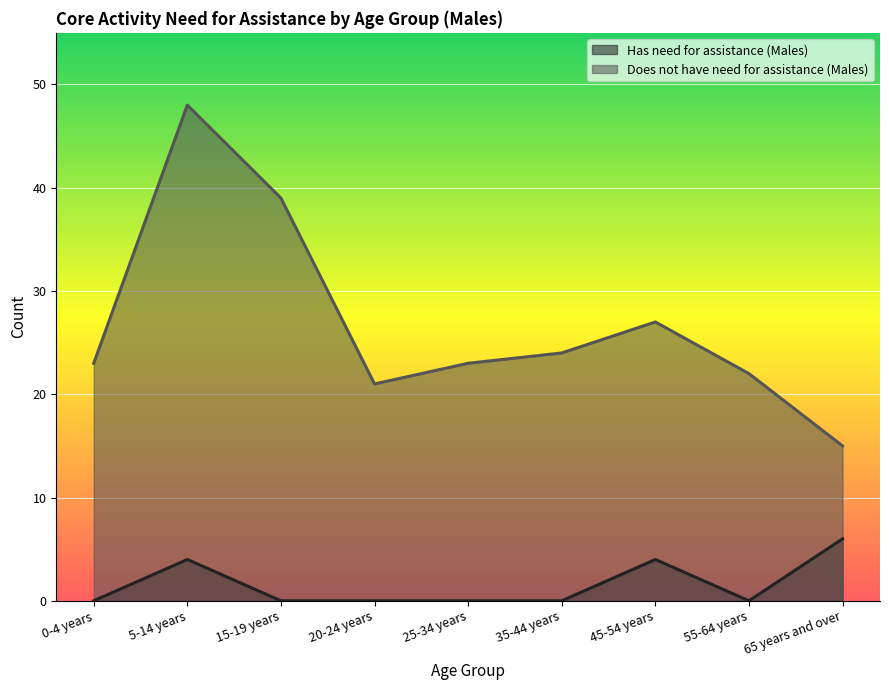

At which category does the chart reach its minimum across all series?

0-4 years